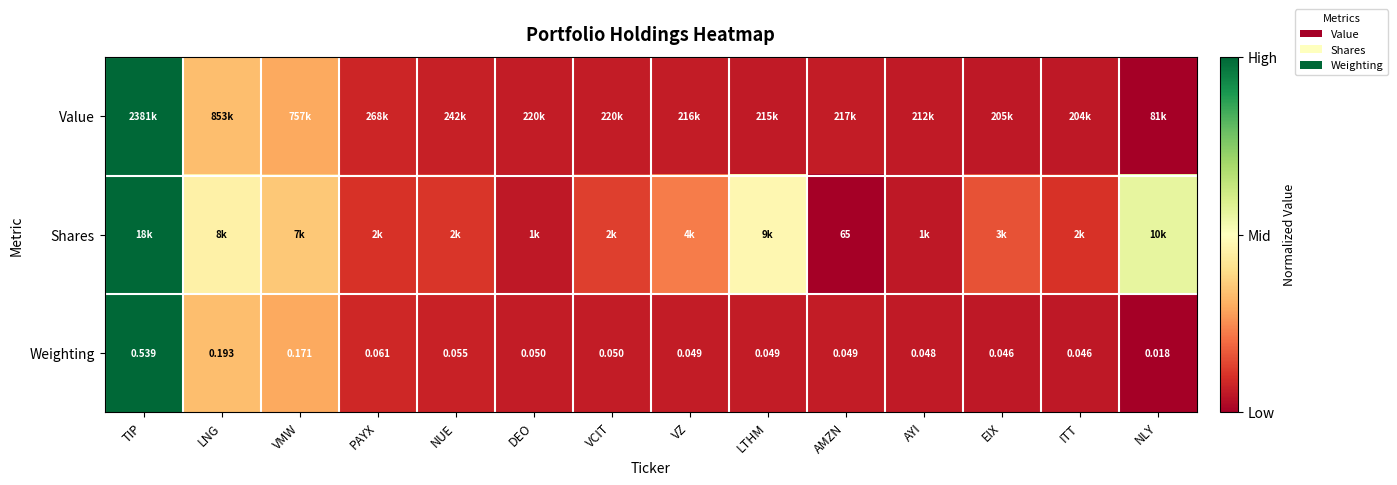

At how many categories does at least one series exceed 0?

14